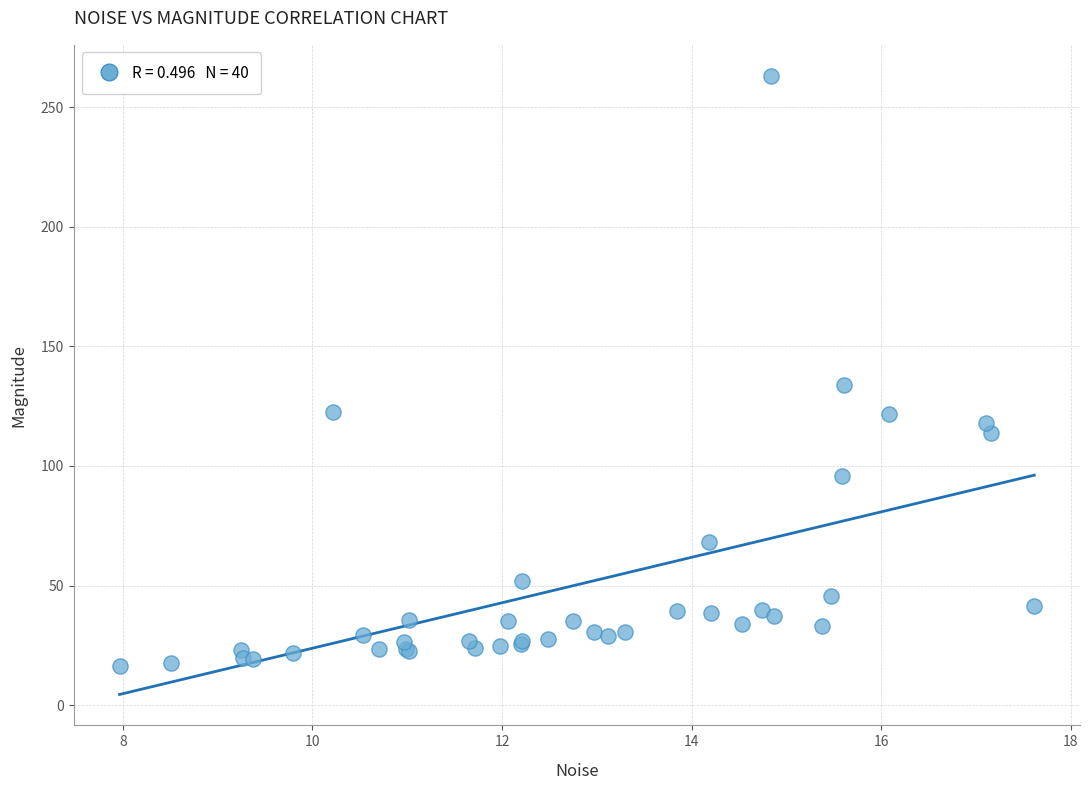

What Y value in the scatter plot is closest to 139?

133.7